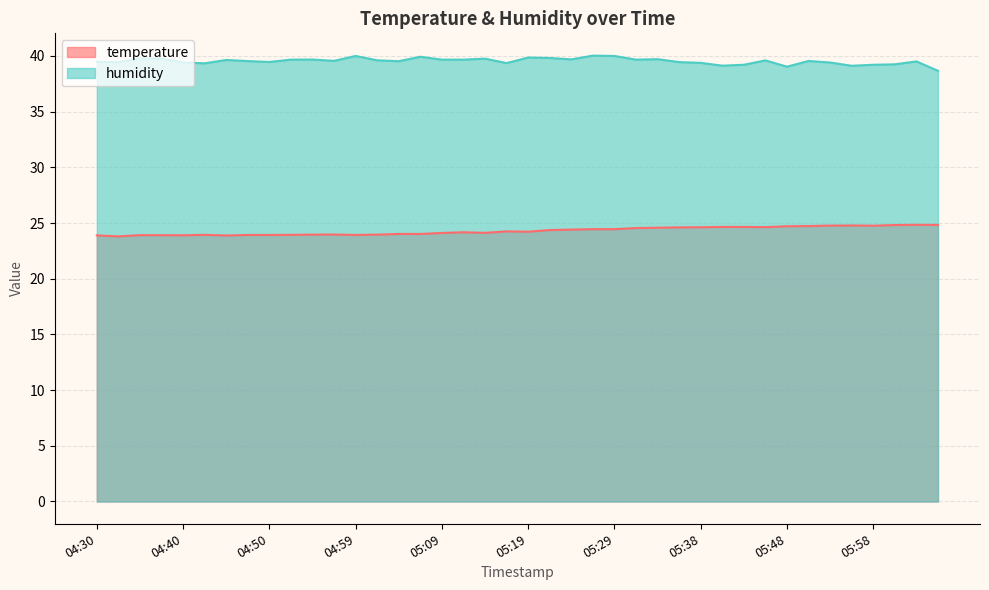

Which category has the lowest value in the humidity series?

06:05